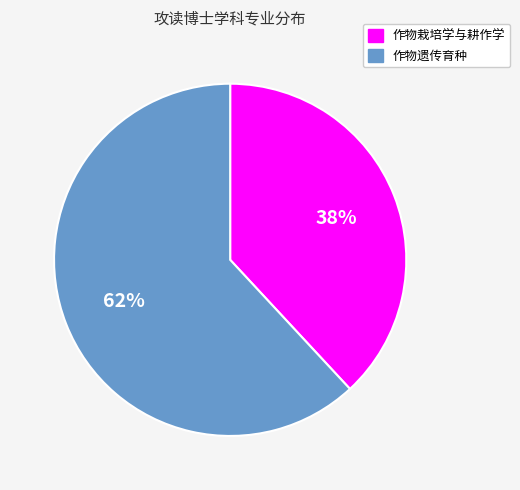

Which slice is the largest?

作物遗传育种